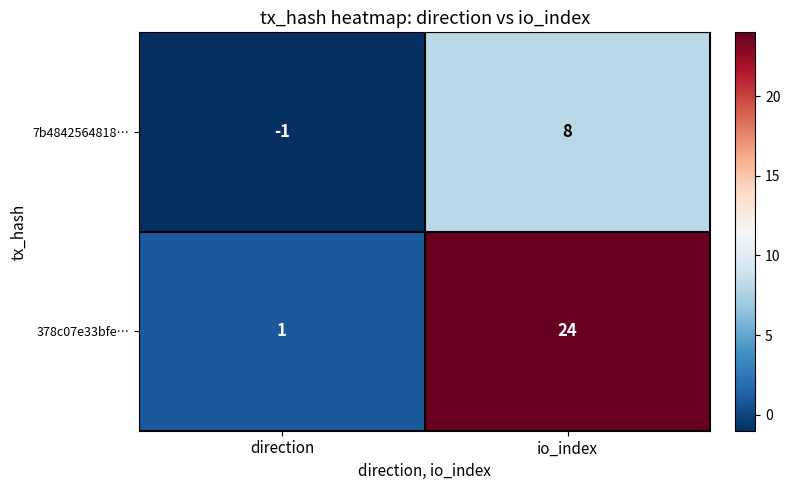

What is the spread (max minus min) of values at io_index?

16